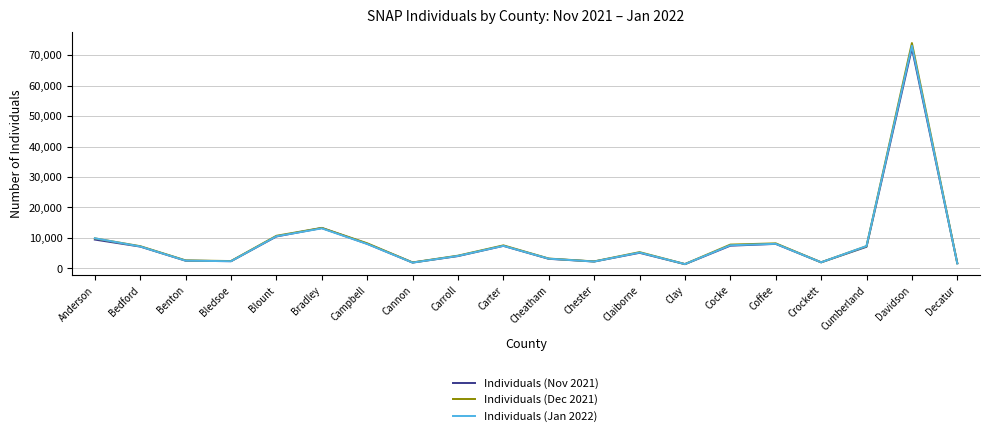

Is the value of Individuals (Jan 2022) at Blount greater than the value of Individuals (Dec 2021) at Campbell?

Yes